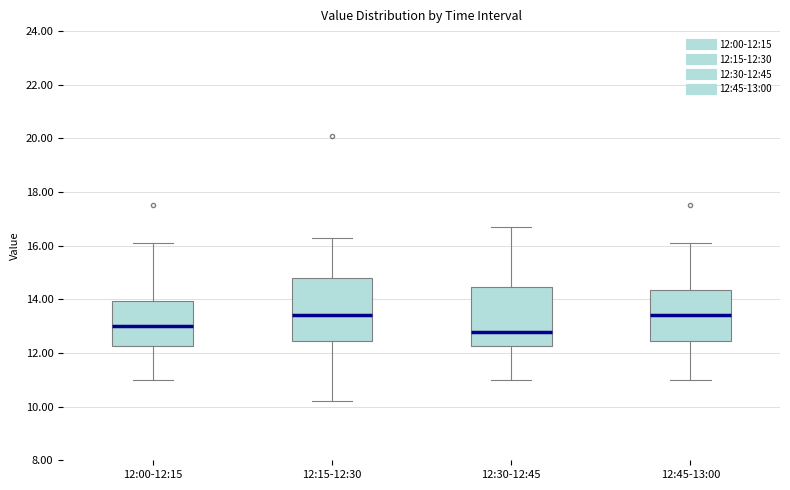

Where is the lower edge of the box for 12:30-12:45 on the y-axis? The values are not printed on the chart, so give them approximately, as read against the axis.

12.2